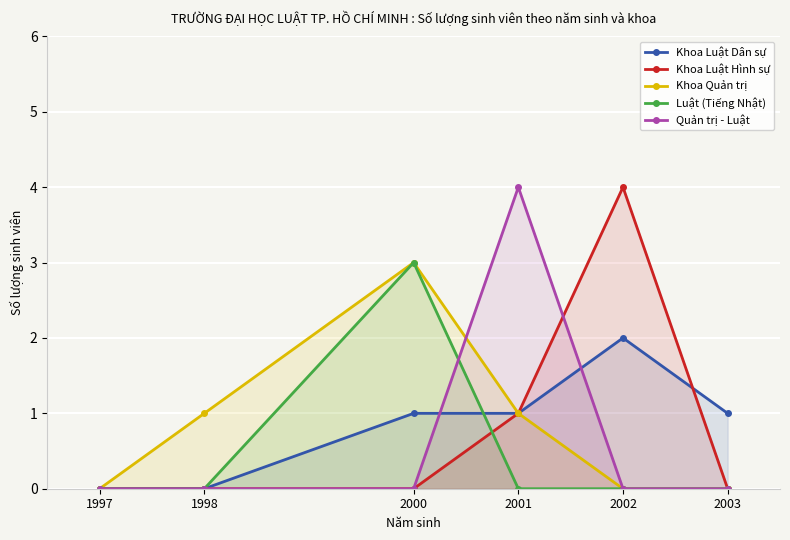

True or false: Quản trị - Luật has a value of 0 at 2003.

True